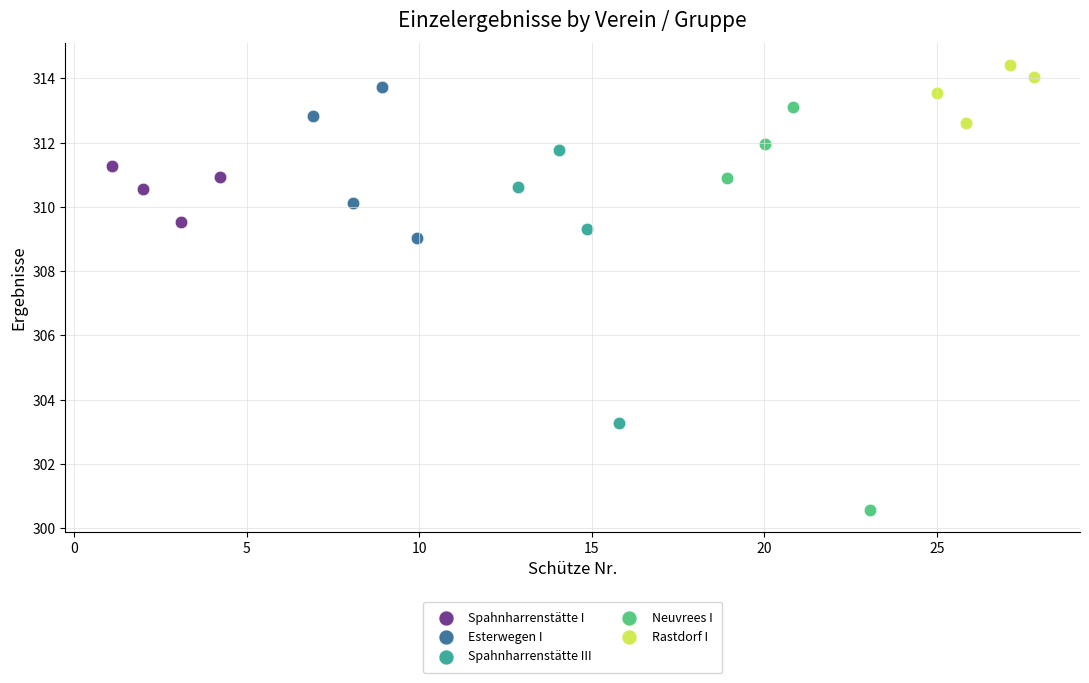

Which series has the widest spread of Y values?

Neuvrees I